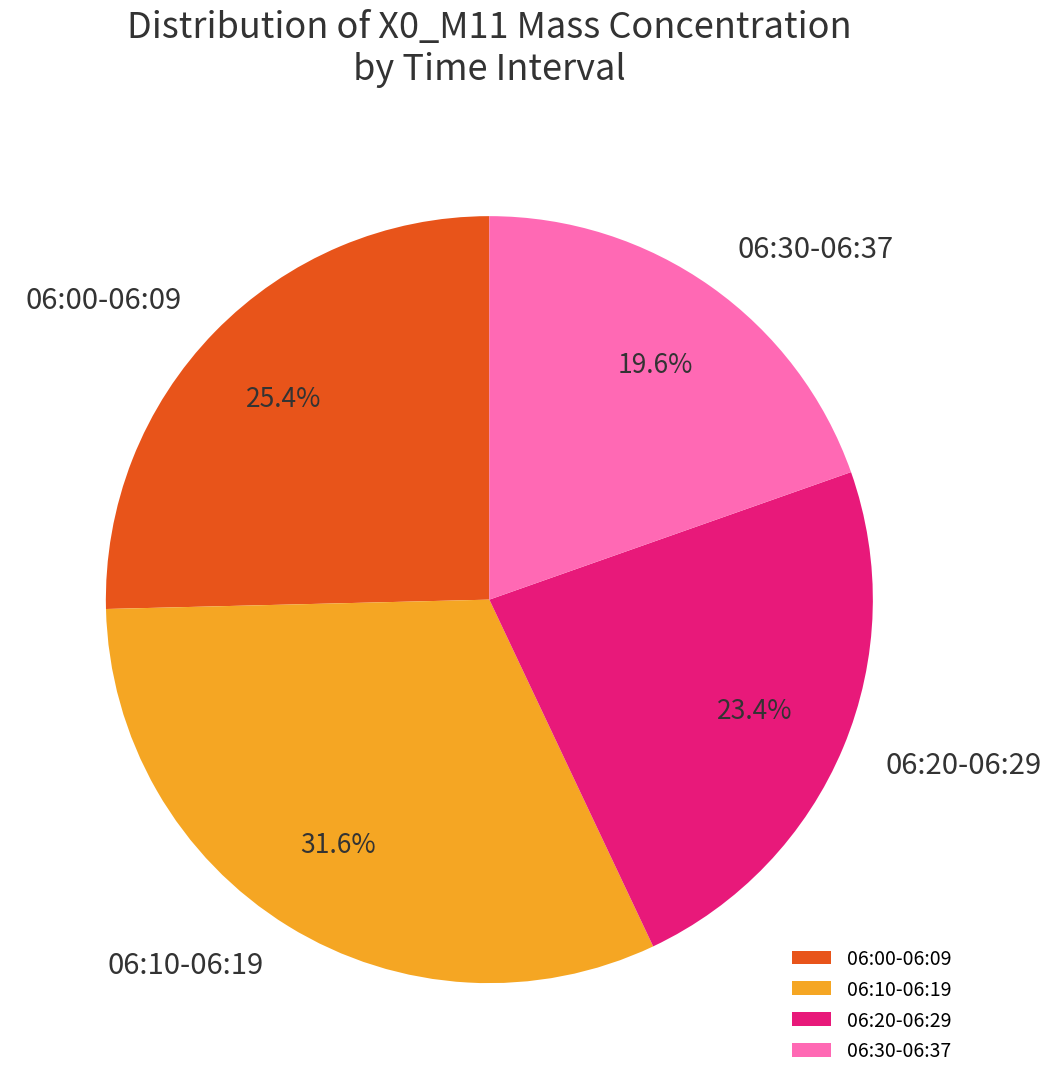

Combined, do 06:00-06:09 and 06:10-06:19 account for over 50%?

Yes